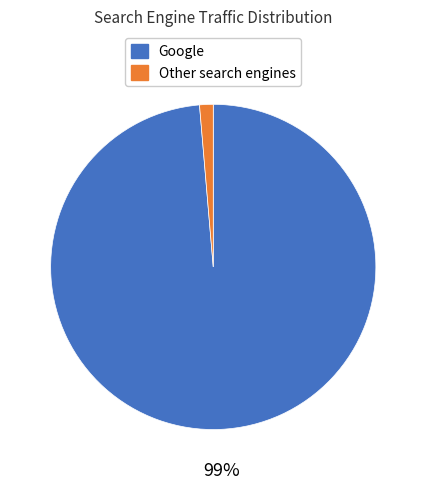

Which category has the smallest portion of the pie?

Other search engines